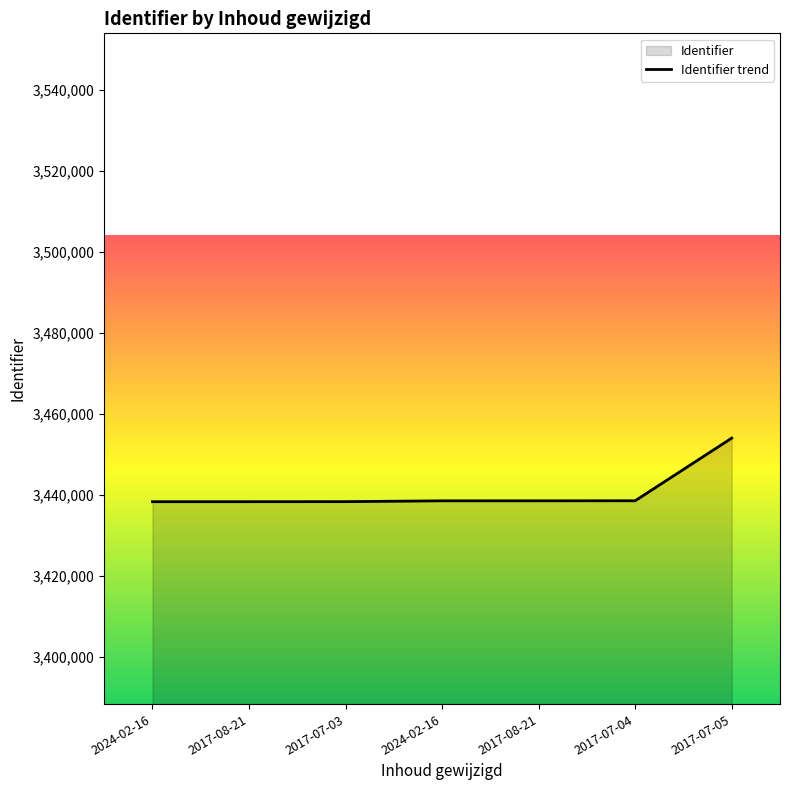

Is it true that the value at 2017-07-04 is 5508161?

False